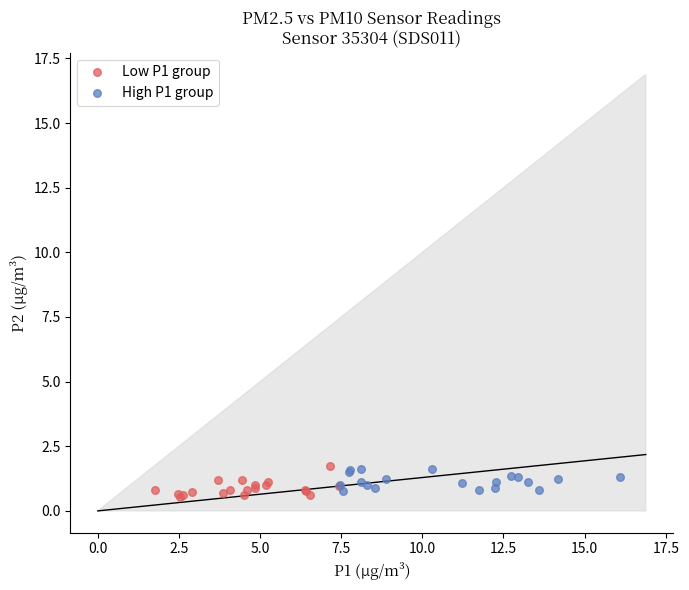

Which series has the widest spread of Y values?

Low P1 group